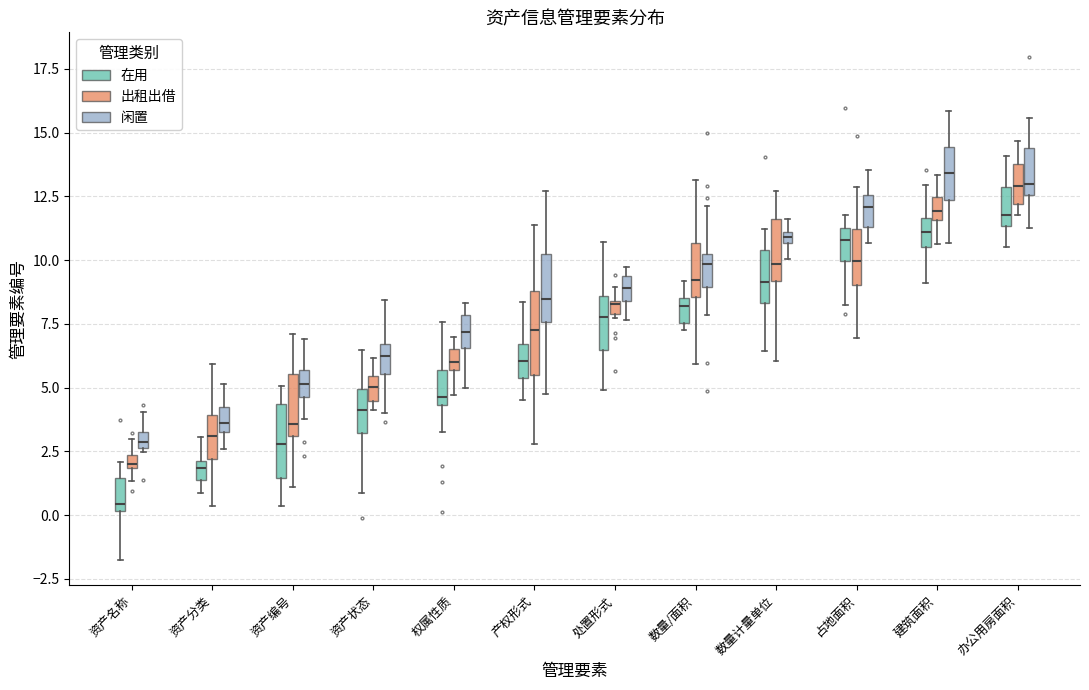

Where is the upper edge of the box for 数量计量单位 (在用) on the y-axis? The values are not printed on the chart, so give them approximately, as read against the axis.

10.5